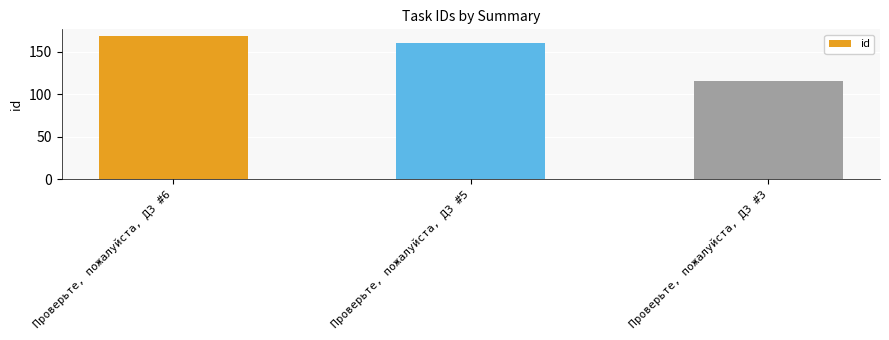

At which label does the data first exceed 160?

Проверьте, пожалуйста, ДЗ #6